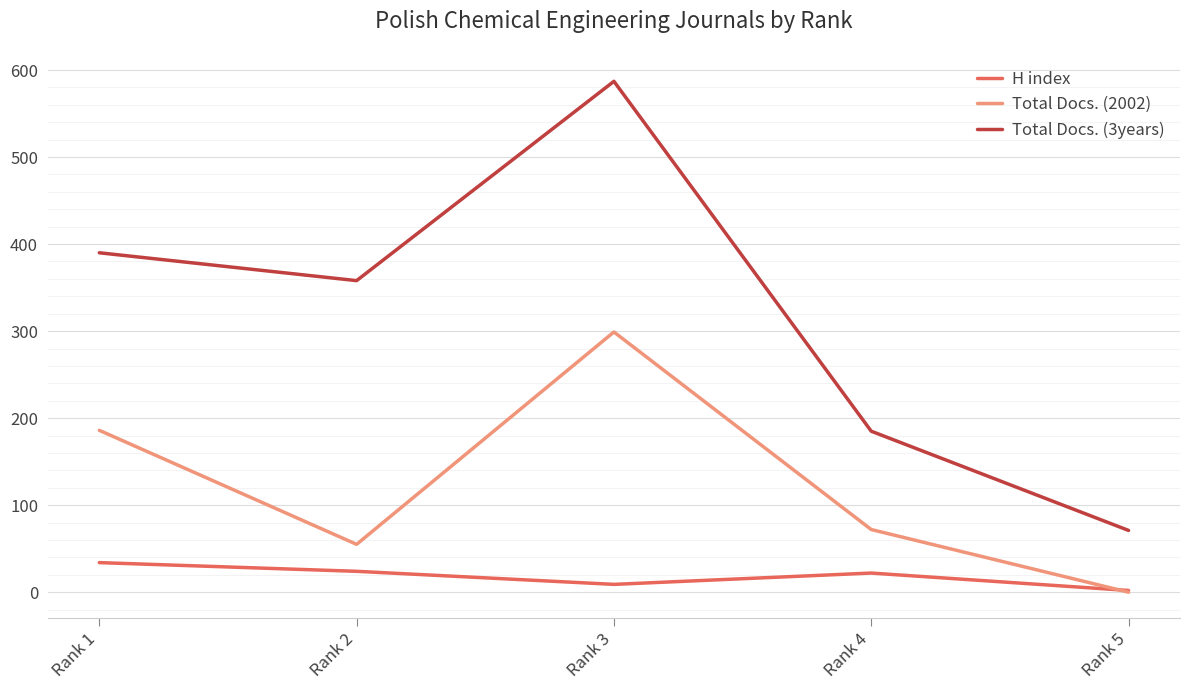

What are all the series names shown in the legend?

H index, Total Docs. (2002), Total Docs. (3years)